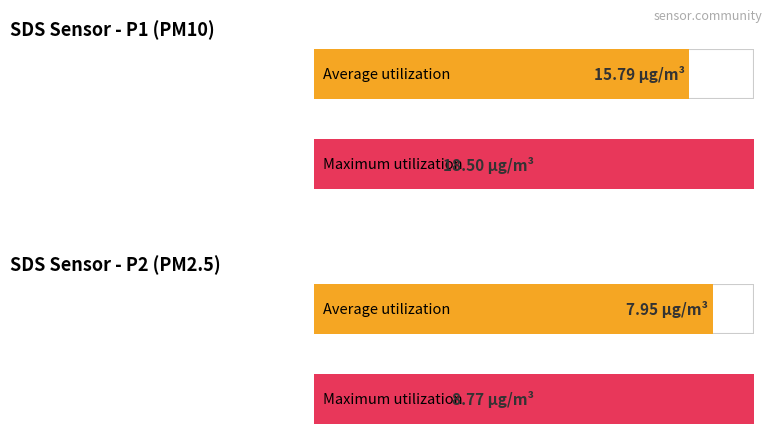

Is the value of SDS_P2 at 00:03 greater than the value of SDS_P1 at 00:03?

No